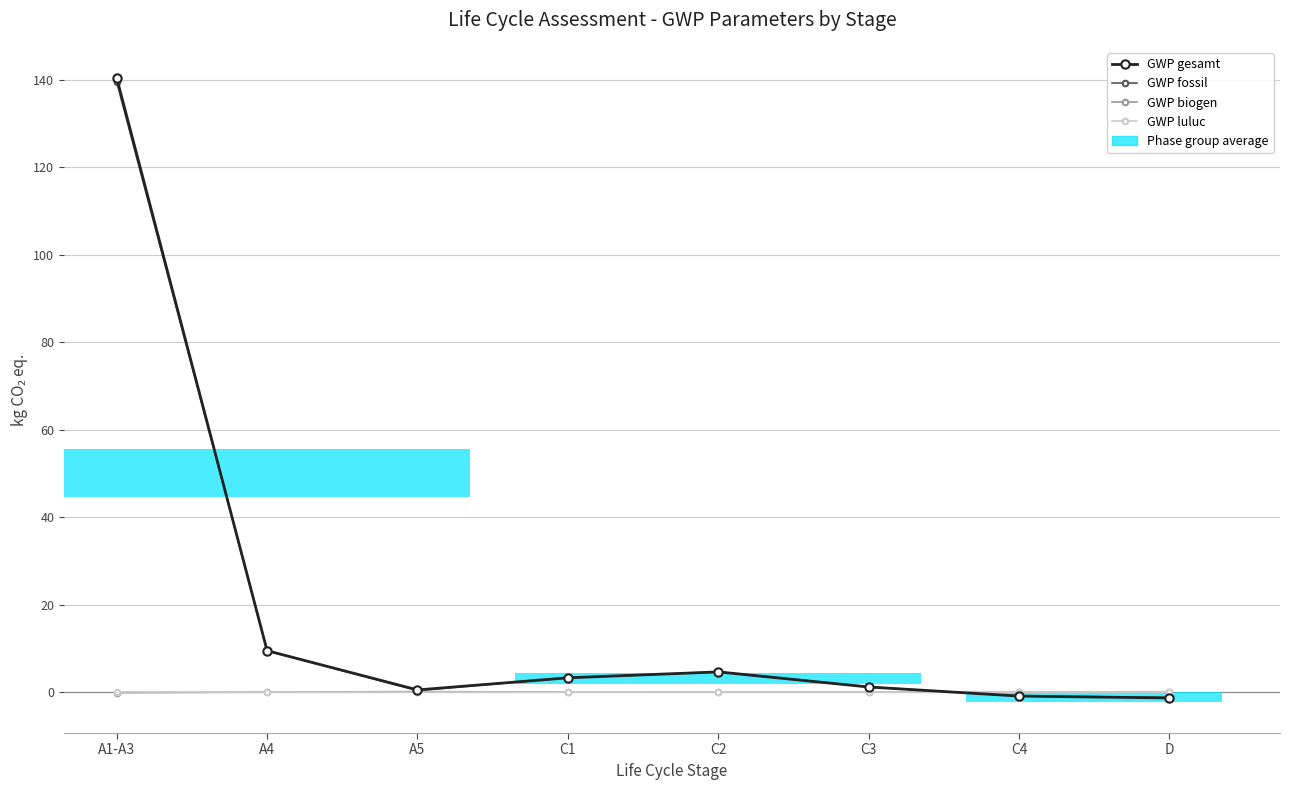

How many distinct data groups are displayed?

4